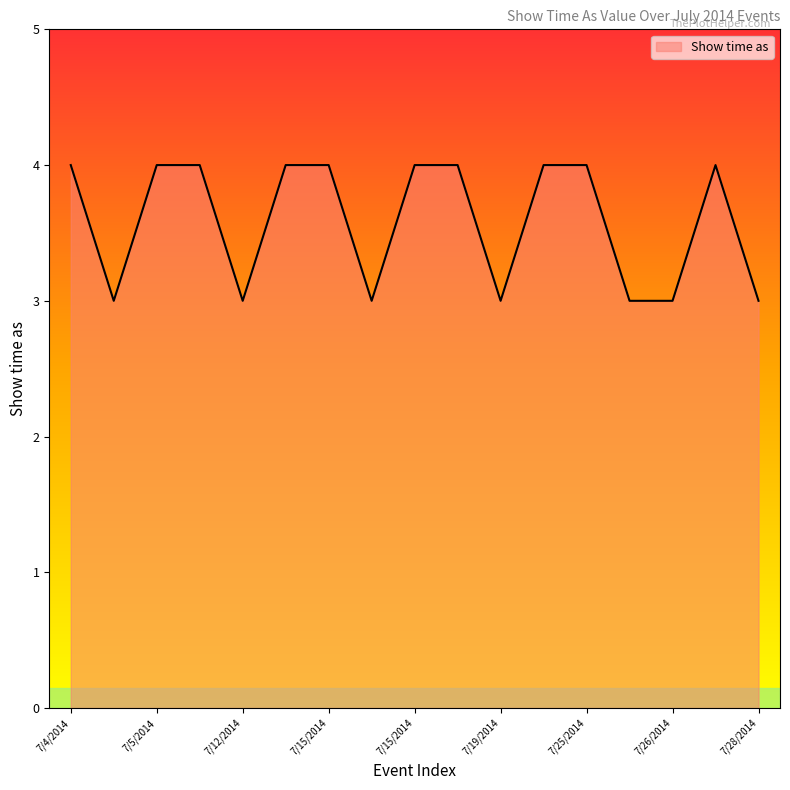

What is the minimum value shown in the chart?

3